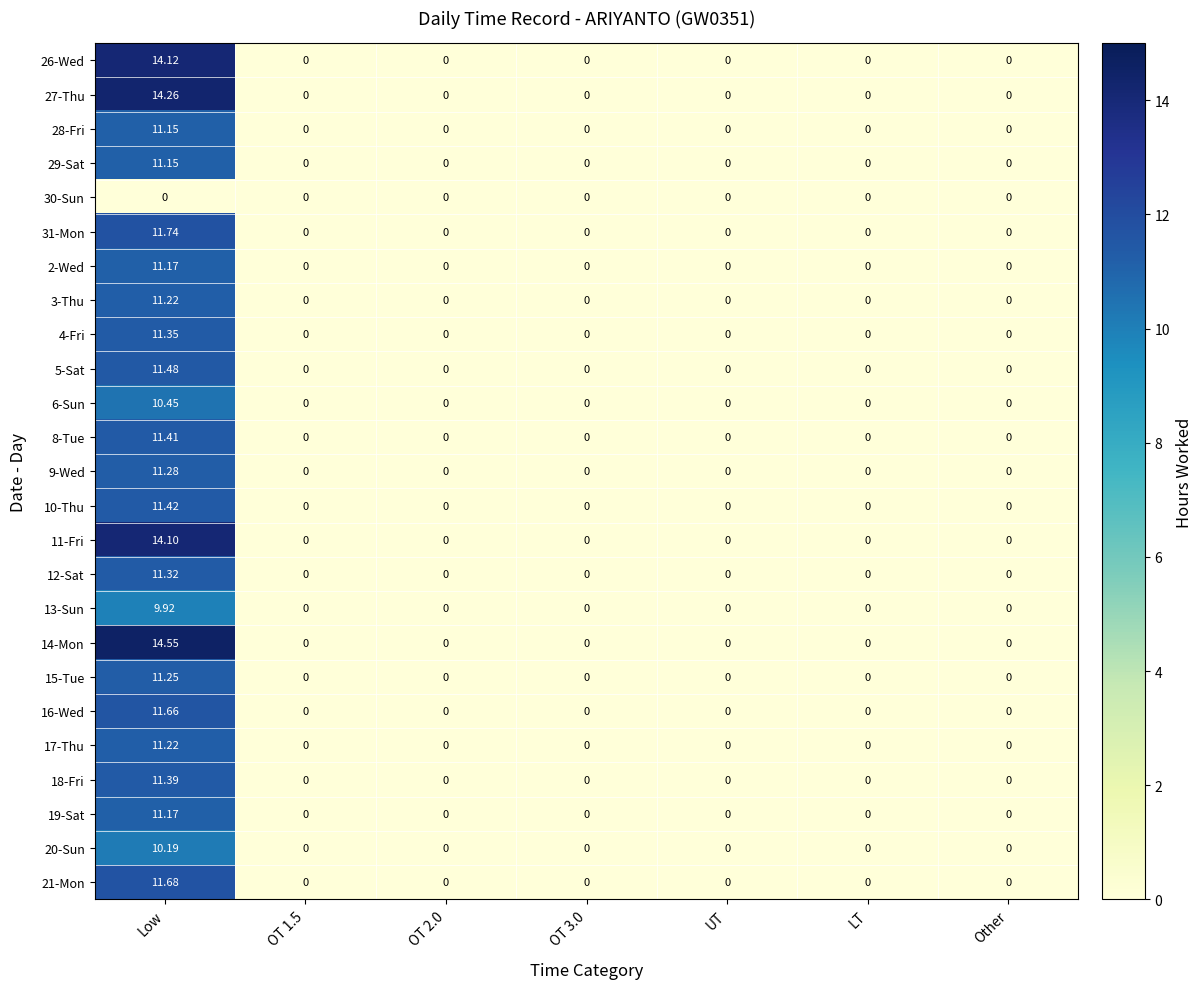

How many series are shown in this chart?

25